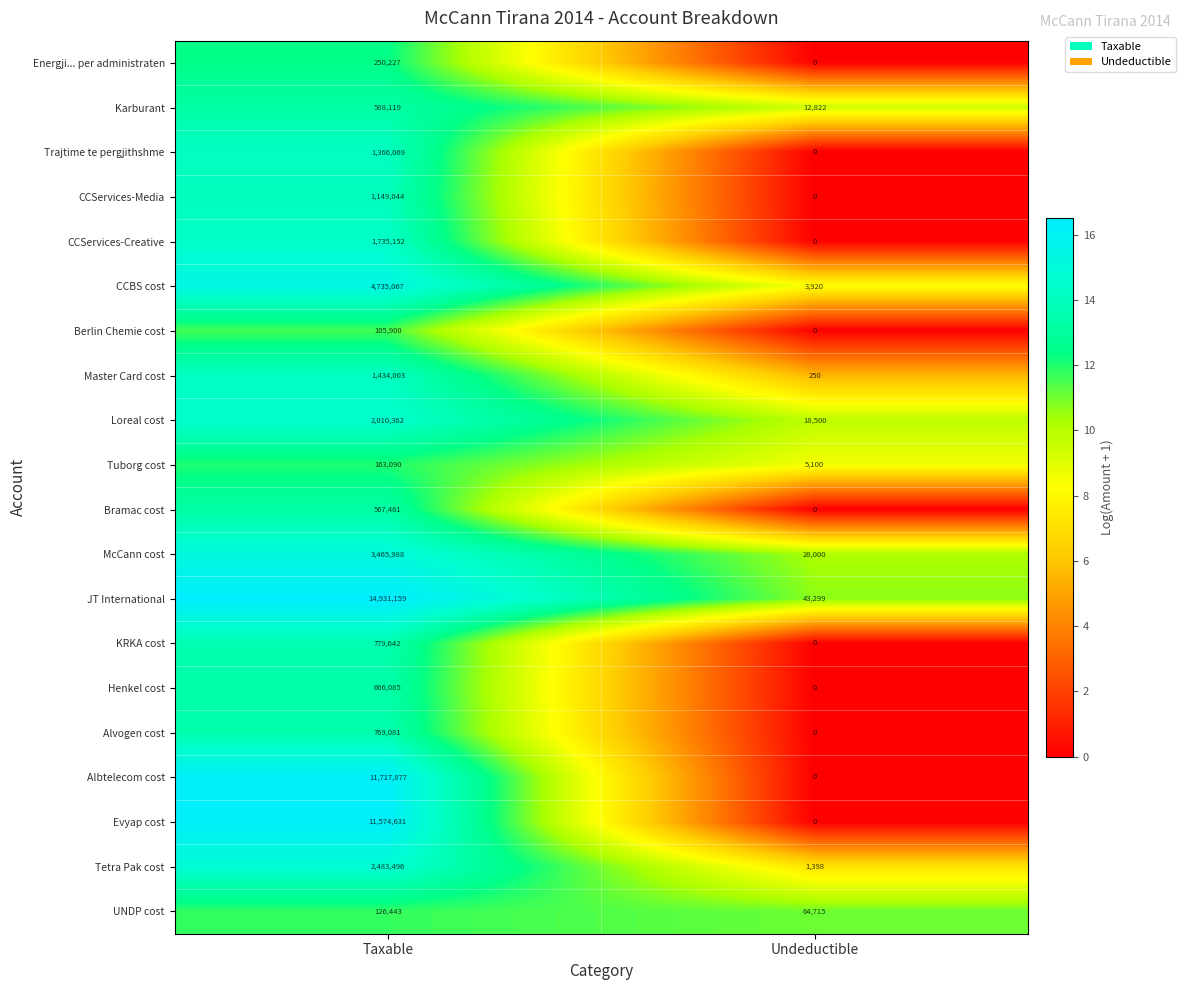

Is it true that Berlin Chemie cost equals 0 at Undeductible?

True